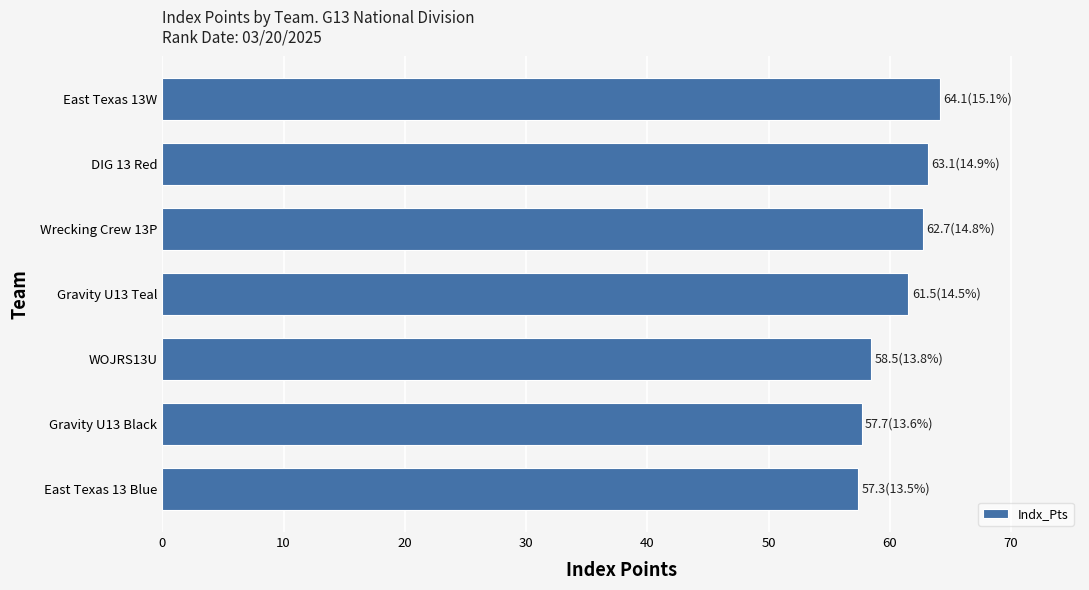

Reading bottom to top, extract all data points from this chart.

57.3	57.7	58.5	61.5	62.7	63.1	64.1